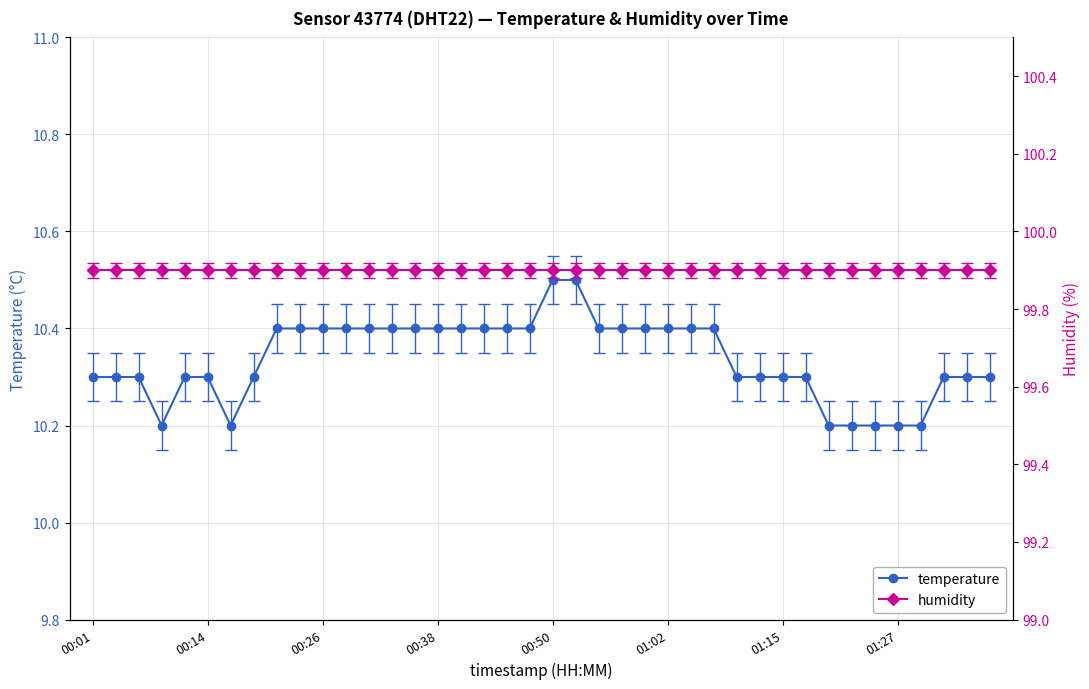

List the series in order of their overall mean, lowest first.

temperature, humidity